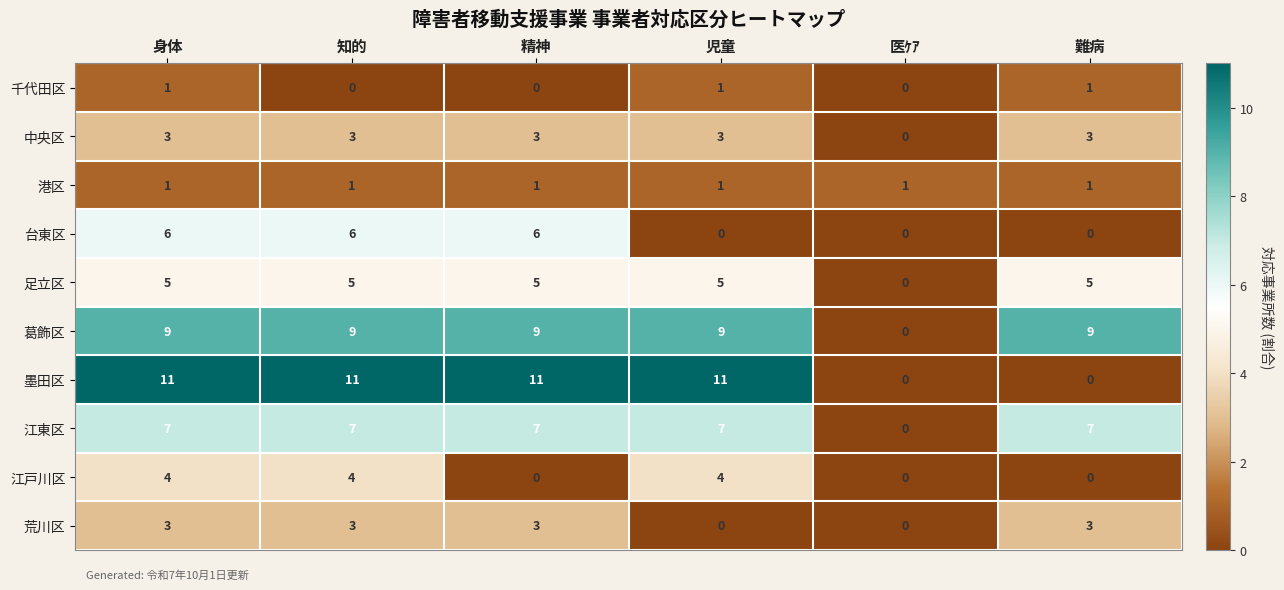

The 墨田区 series shows 0 at 医ｹｱ. True or false?

True